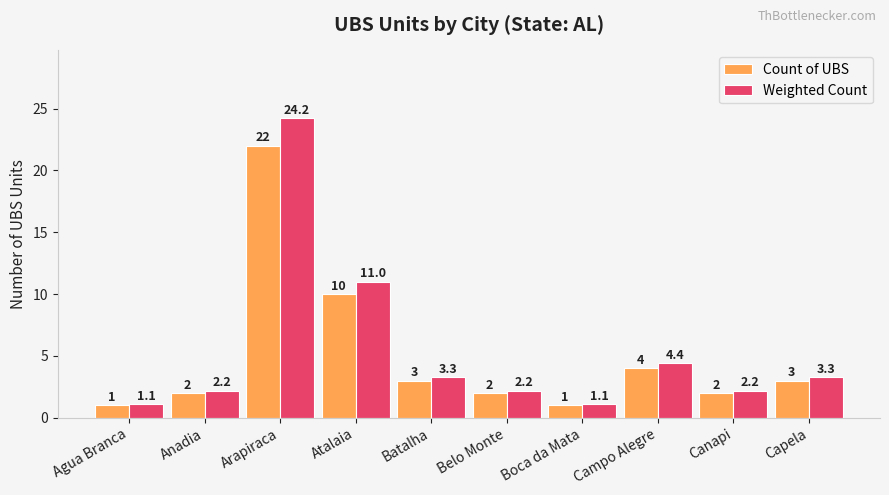

What is the minimum value shown in the chart?

1.0